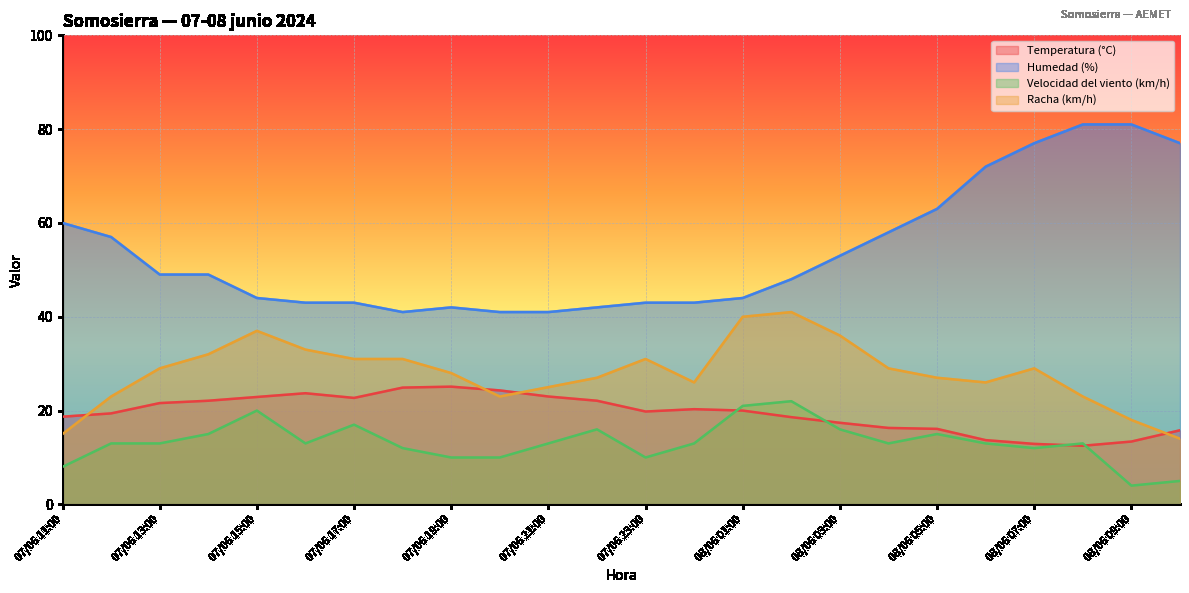

Reading right to left, what are all the values shown in this chart?

Temperatura (°C): 08/06 10:00=15.8	08/06 09:00=13.4	08/06 08:00=12.5	08/06 07:00=12.9	08/06 06:00=13.7	08/06 05:00=16.1	08/06 04:00=16.3	08/06 03:00=17.4	08/06 02:00=18.6	08/06 01:00=20.0	08/06 00:00=20.3	07/06 23:00=19.8	07/06 22:00=22.1	07/06 21:00=23.0	07/06 20:00=24.3	07/06 19:00=25.1	07/06 18:00=24.9	07/06 17:00=22.7	07/06 16:00=23.7	07/06 15:00=22.9	07/06 14:00=22.1	07/06 13:00=21.6	07/06 12:00=19.4	07/06 11:00=18.7
Humedad (%): 08/06 10:00=77.0	08/06 09:00=81.0	08/06 08:00=81.0	08/06 07:00=77.0	08/06 06:00=72.0	08/06 05:00=63.0	08/06 04:00=58.0	08/06 03:00=53.0	08/06 02:00=48.0	08/06 01:00=44.0	08/06 00:00=43.0	07/06 23:00=43.0	07/06 22:00=42.0	07/06 21:00=41.0	07/06 20:00=41.0	07/06 19:00=42.0	07/06 18:00=41.0	07/06 17:00=43.0	07/06 16:00=43.0	07/06 15:00=44.0	07/06 14:00=49.0	07/06 13:00=49.0	07/06 12:00=57.0	07/06 11:00=60.0
Velocidad del viento (km/h): 08/06 10:00=5.0	08/06 09:00=4.0	08/06 08:00=13.0	08/06 07:00=12.0	08/06 06:00=13.0	08/06 05:00=15.0	08/06 04:00=13.0	08/06 03:00=16.0	08/06 02:00=22.0	08/06 01:00=21.0	08/06 00:00=13.0	07/06 23:00=10.0	07/06 22:00=16.0	07/06 21:00=13.0	07/06 20:00=10.0	07/06 19:00=10.0	07/06 18:00=12.0	07/06 17:00=17.0	07/06 16:00=13.0	07/06 15:00=20.0	07/06 14:00=15.0	07/06 13:00=13.0	07/06 12:00=13.0	07/06 11:00=8.0
Racha (km/h): 08/06 10:00=14.0	08/06 09:00=18.0	08/06 08:00=23.0	08/06 07:00=29.0	08/06 06:00=26.0	08/06 05:00=27.0	08/06 04:00=29.0	08/06 03:00=36.0	08/06 02:00=41.0	08/06 01:00=40.0	08/06 00:00=26.0	07/06 23:00=31.0	07/06 22:00=27.0	07/06 21:00=25.0	07/06 20:00=23.0	07/06 19:00=28.0	07/06 18:00=31.0	07/06 17:00=31.0	07/06 16:00=33.0	07/06 15:00=37.0	07/06 14:00=32.0	07/06 13:00=29.0	07/06 12:00=23.0	07/06 11:00=15.0